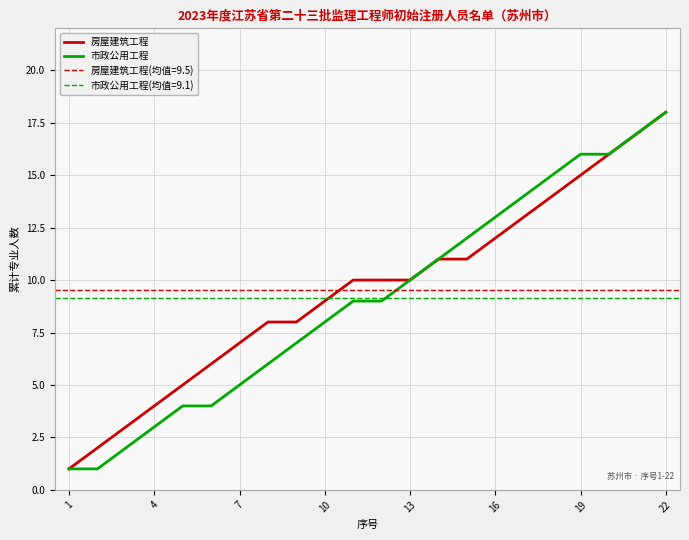

What is the difference between the maximum and minimum values in the 房屋建筑工程 series?

17